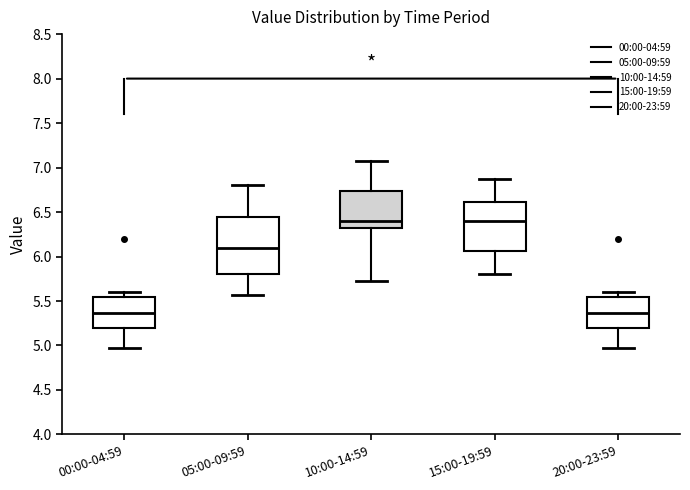

Reading left to right, read every box against the y-axis: the position of its median line, the range the box covers, and the ends of its whiskers. The values are not printed on the chart, so give them approximately, as read against the axis.

00:00-04:59: median 5.35, box 5.20 to 5.55, whiskers 4.95 to 5.60
05:00-09:59: median 6.10, box 5.80 to 6.45, whiskers 5.55 to 6.80
10:00-14:59: median 6.40, box 6.30 to 6.75, whiskers 5.75 to 7.05
15:00-19:59: median 6.40, box 6.05 to 6.60, whiskers 5.80 to 6.85
20:00-23:59: median 5.35, box 5.20 to 5.55, whiskers 4.95 to 5.60